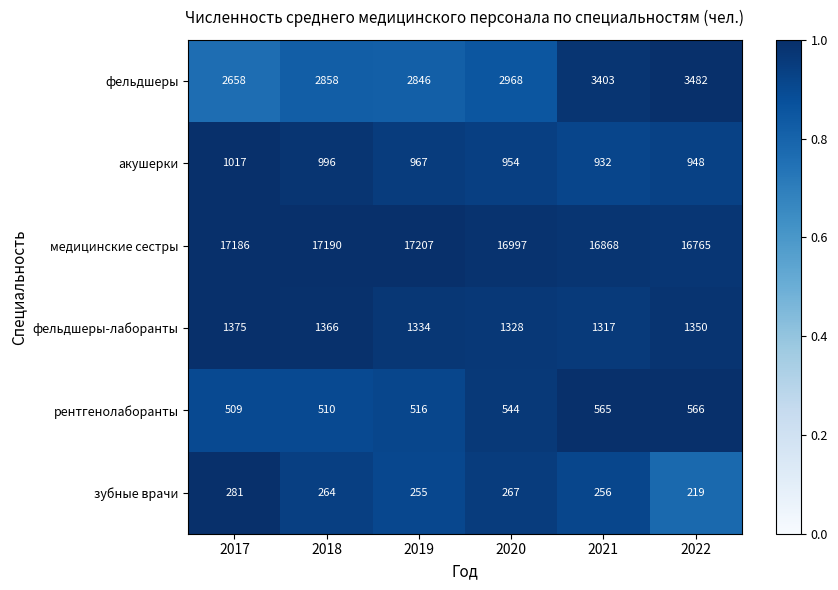

List the series in order of their peak value, highest first.

медицинские сестры, фельдшеры, фельдшеры-лаборанты, акушерки, рентгенолаборанты, зубные врачи